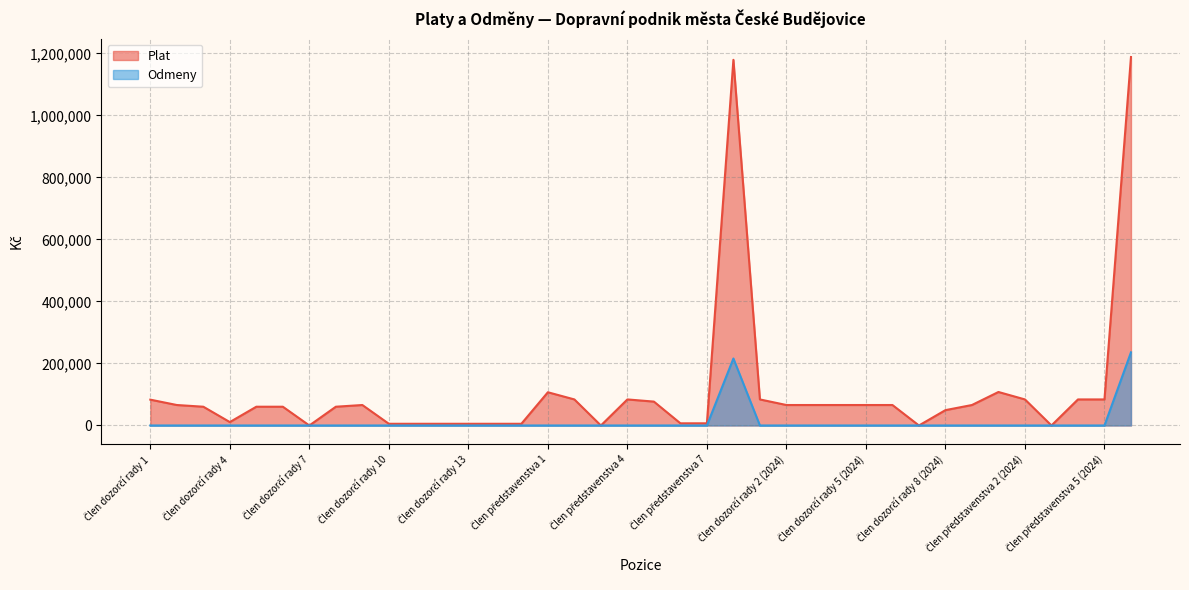

What is the total value across all series at Člen představenstva 4?

84000